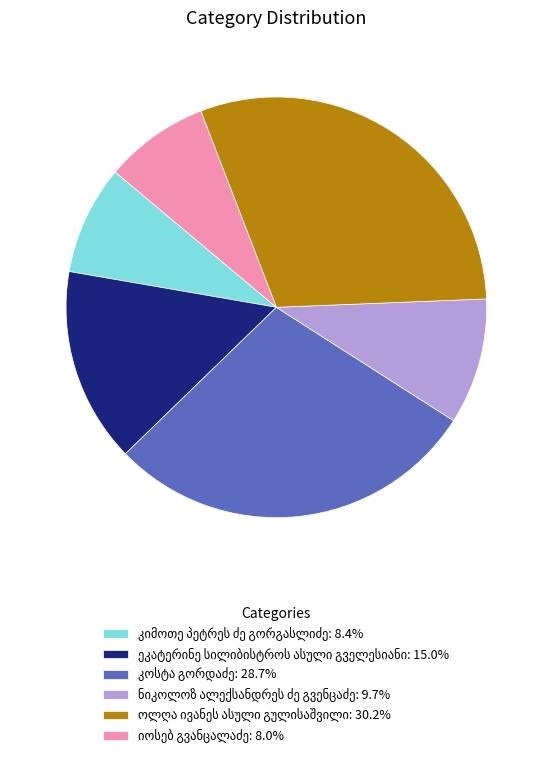

Is there any slice that represents more than half of the pie?

No